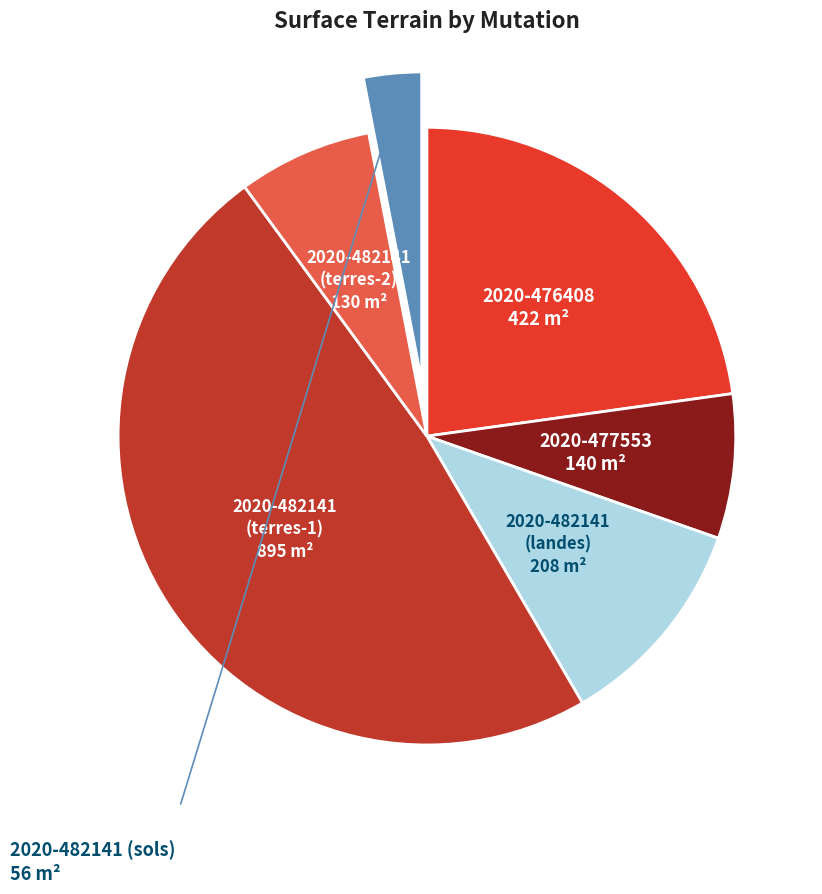

Is there any slice that represents more than half of the pie?

No